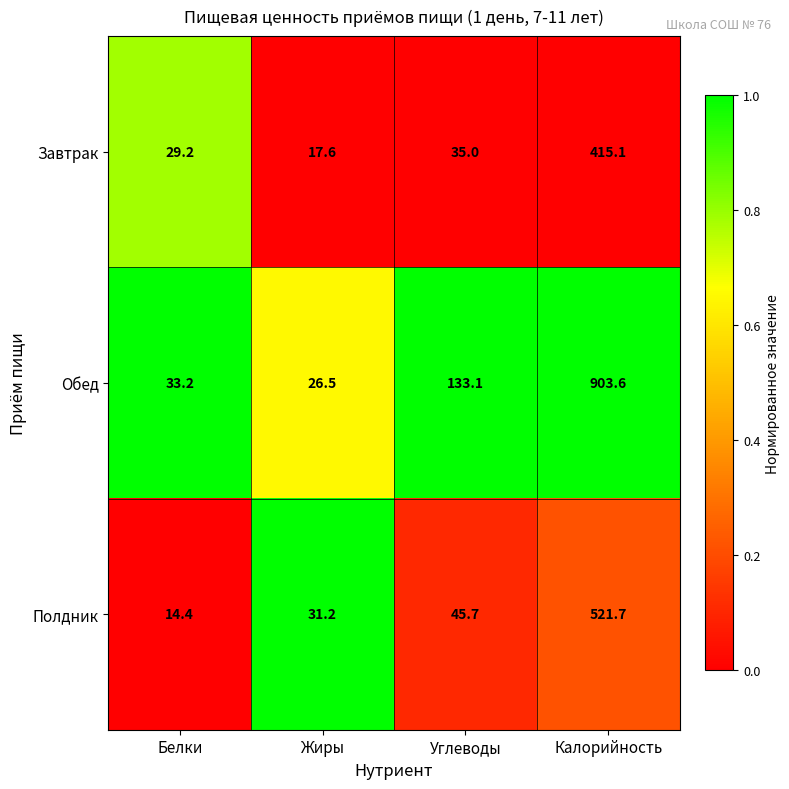

What is the average value of the Обед series?

274.1